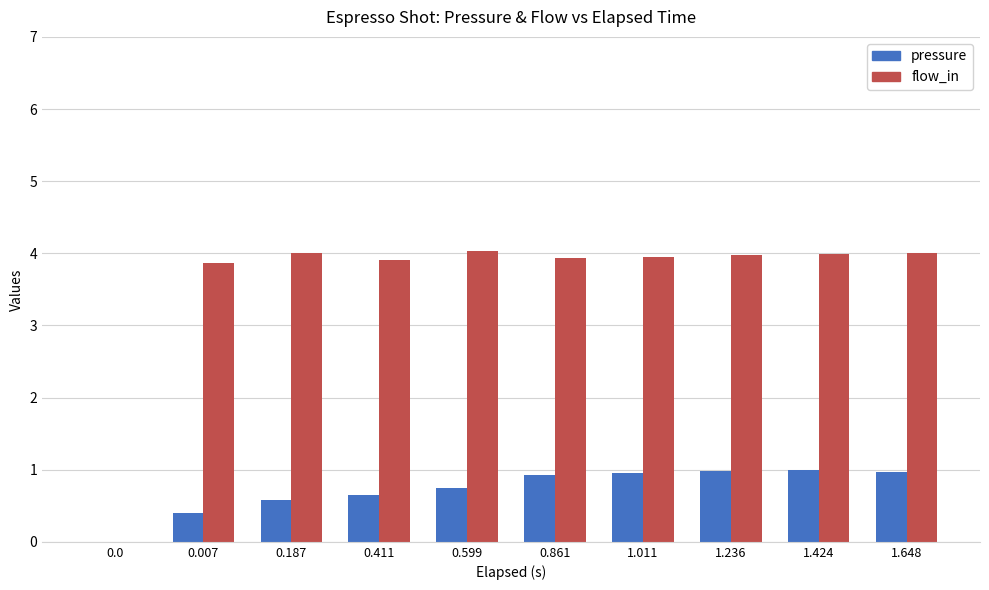

Is it true that flow_in equals 4.0 at 1.648?

True